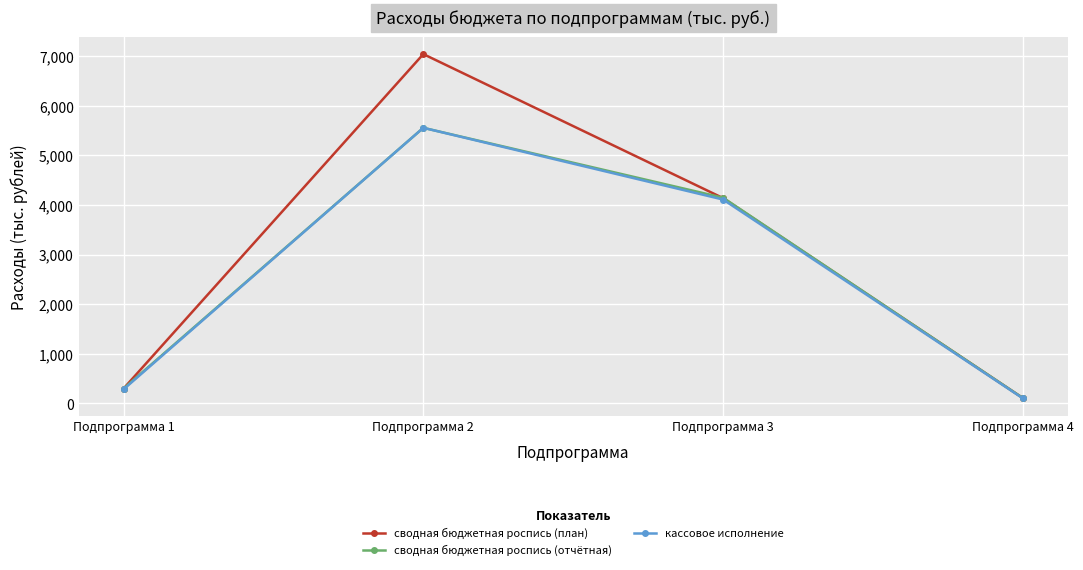

At how many categories does at least one series exceed 5188?

1